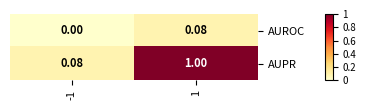

Between -1 and 1, which series saw the biggest shift?

AUPR